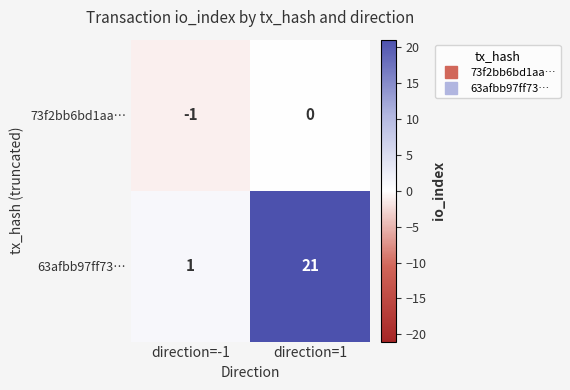

Which label corresponds to the smallest value in the chart?

direction=-1